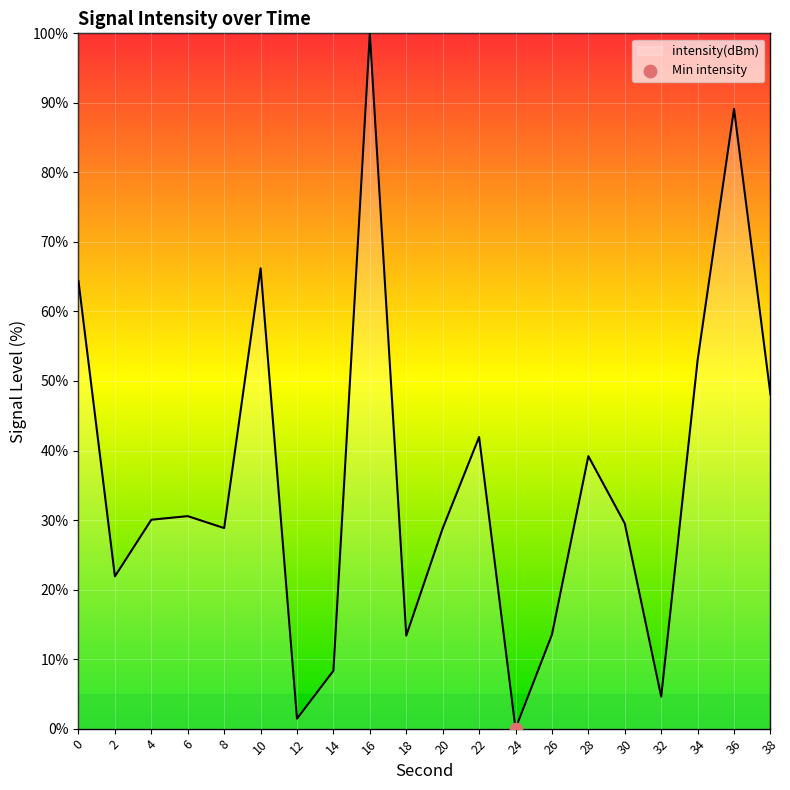

What is the ratio of the value at 30 to the value at 10?

0.4